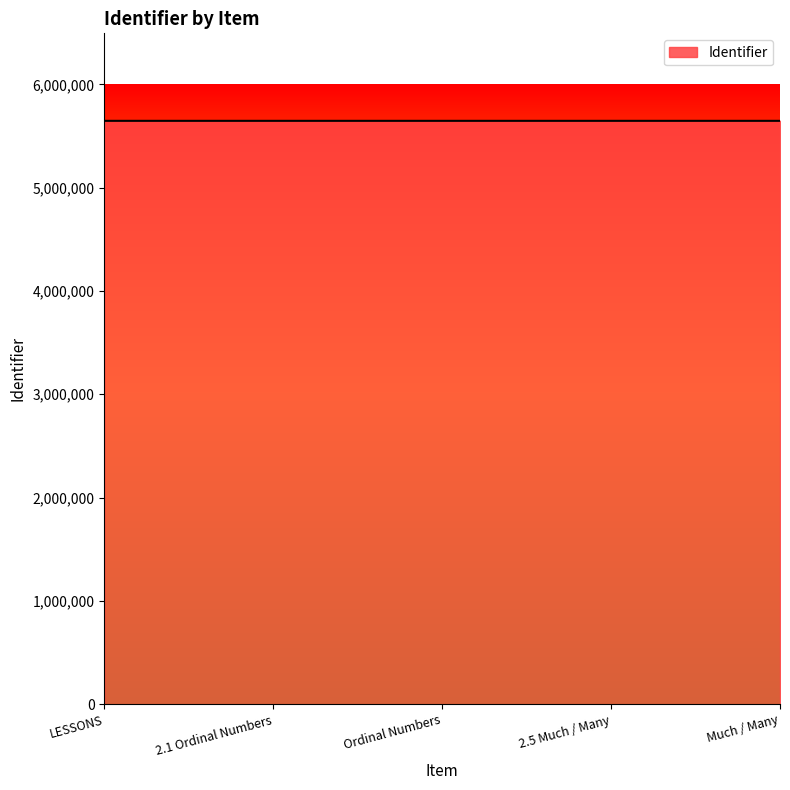

What is the minimum value shown in the chart?

5646635